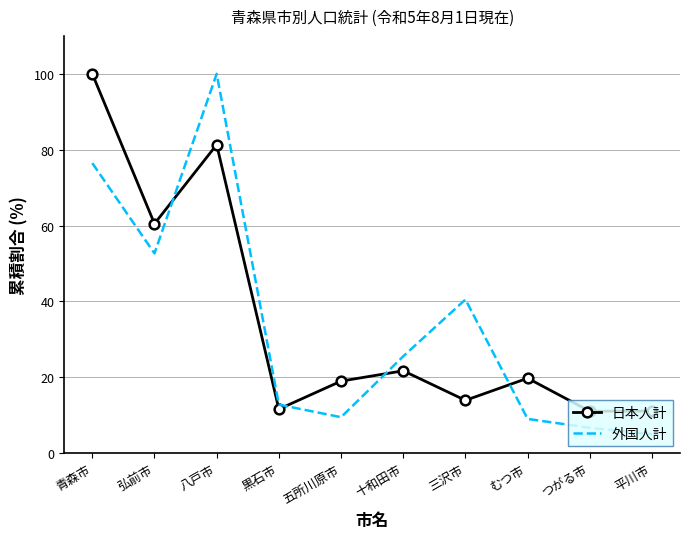

What is the highest value of the 外国人計 series?

100.0